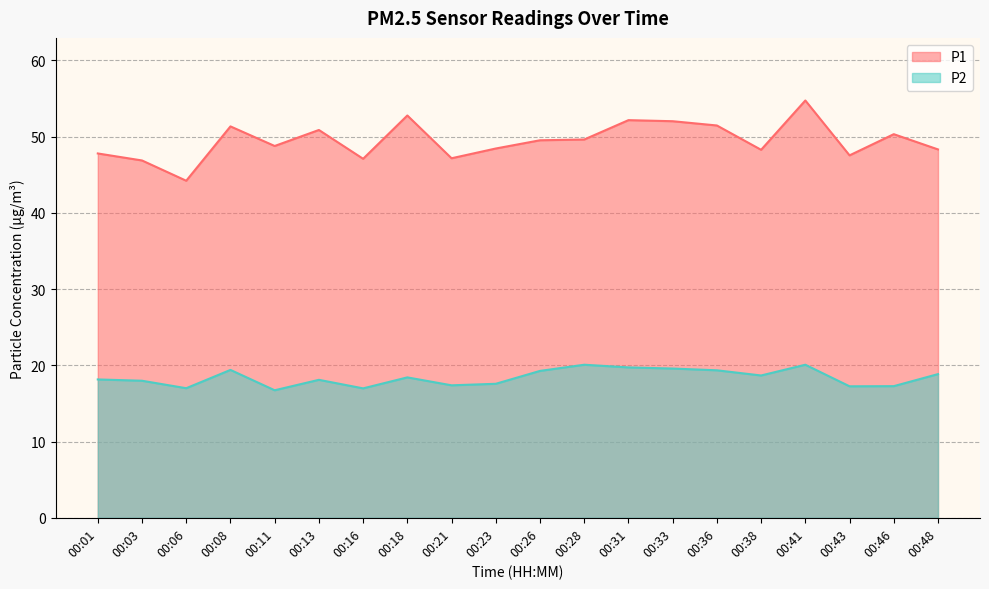

The P1 series shows 78.4 at 00:16. True or false?

False